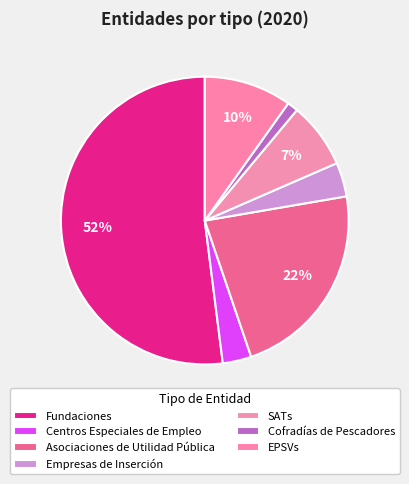

Approximately how many times larger is the value at SATs compared to Asociaciones de Utilidad Pública?

0.3